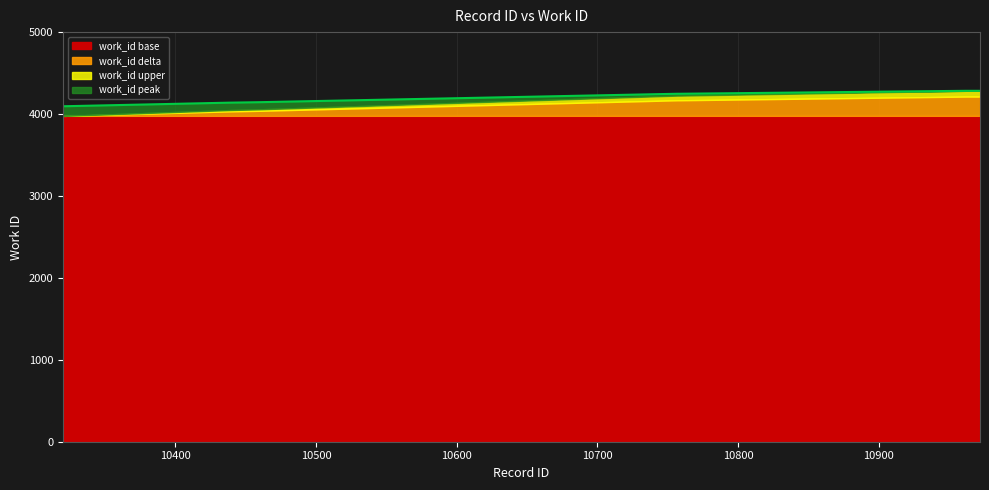

What is the minimum value for work_id base?

3978.0